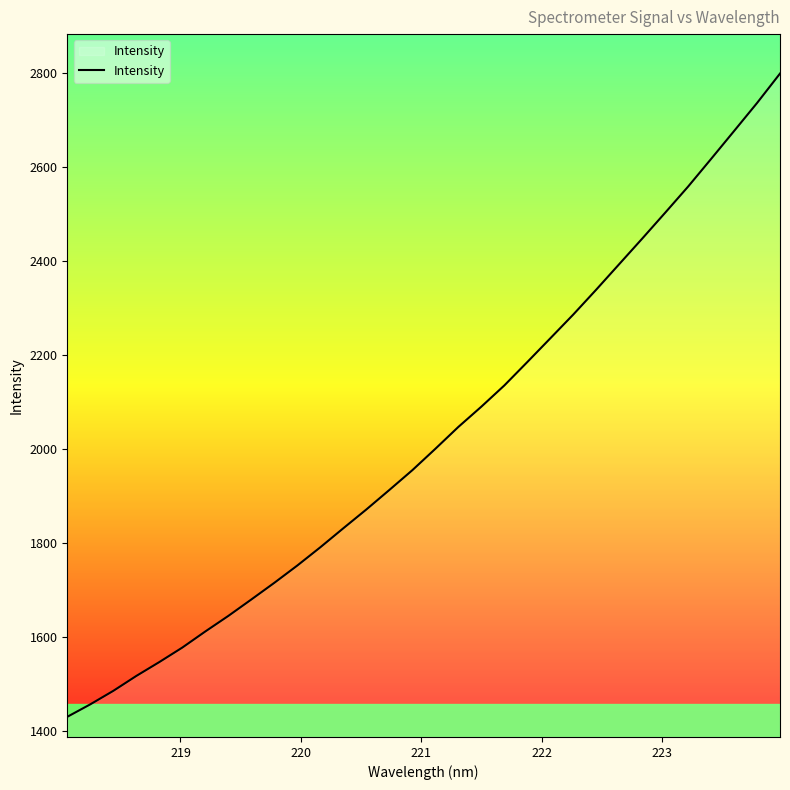

What is the greatest value displayed?

2799.2